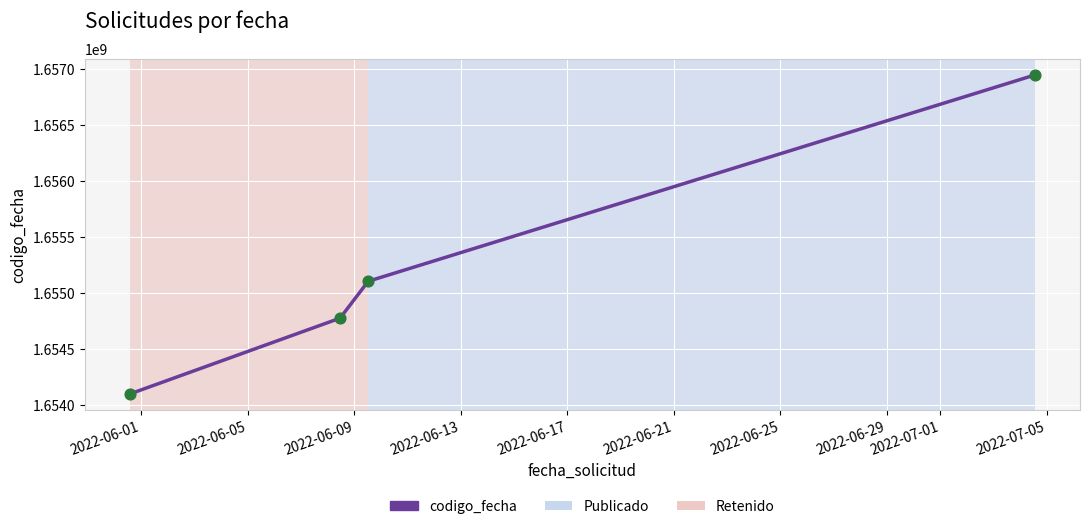

True or false: the data has more than 2 interior local peaks.

False